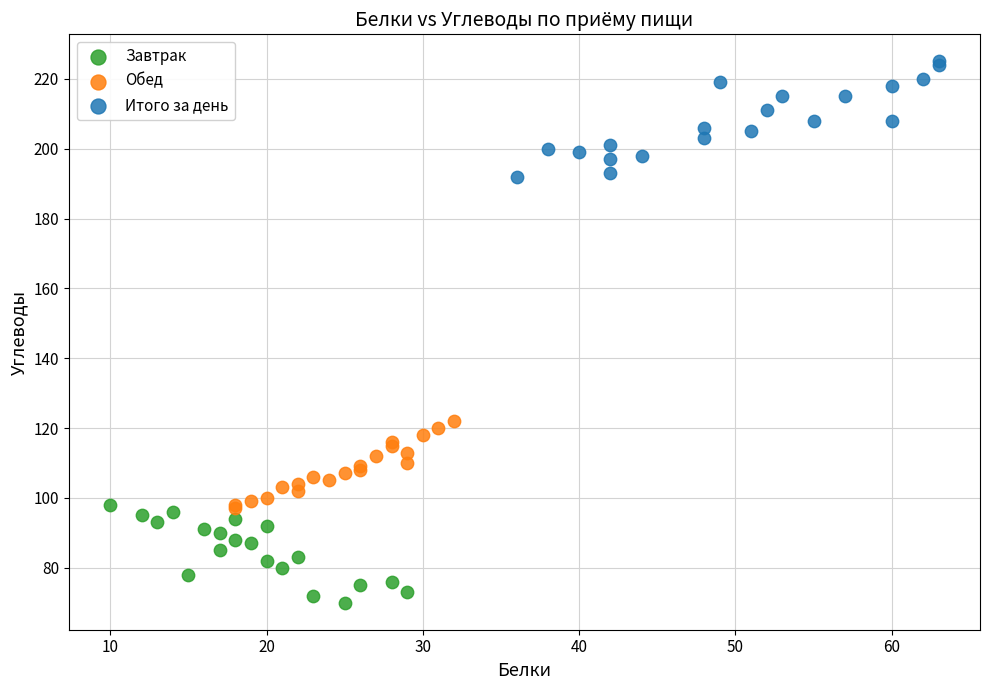

Which series reaches the minimum Y coordinate?

Завтрак